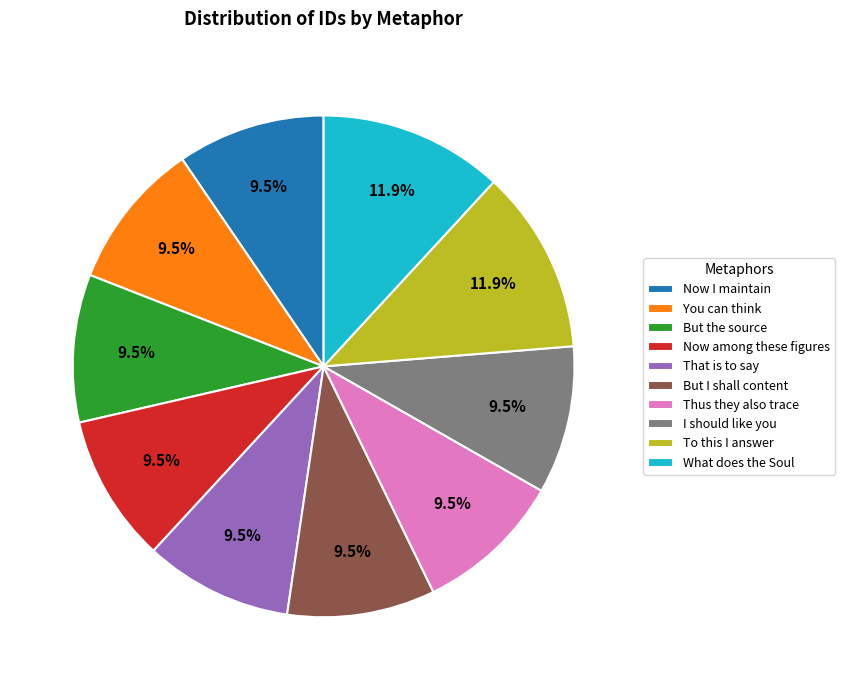

Count the number of slices in the pie.

10